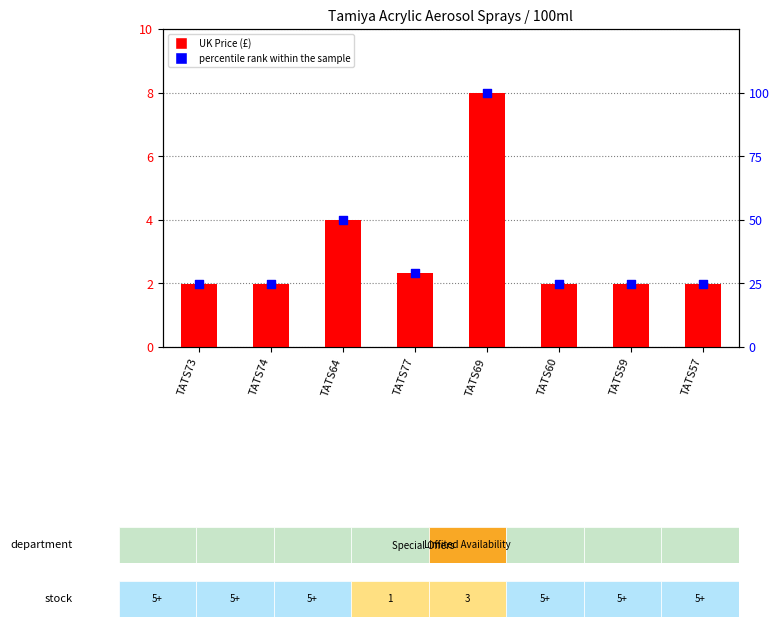

Which series has the largest total across all categories?

percentile rank within the sample